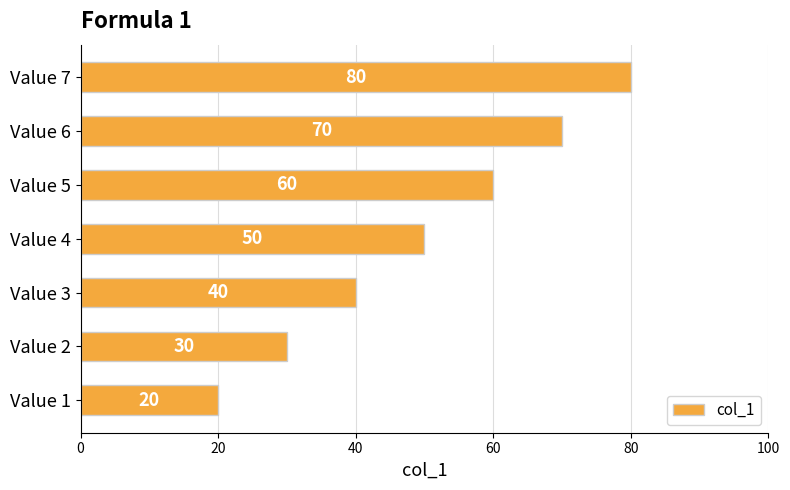

Which has a higher value, Value 1 or Value 4?

Value 4